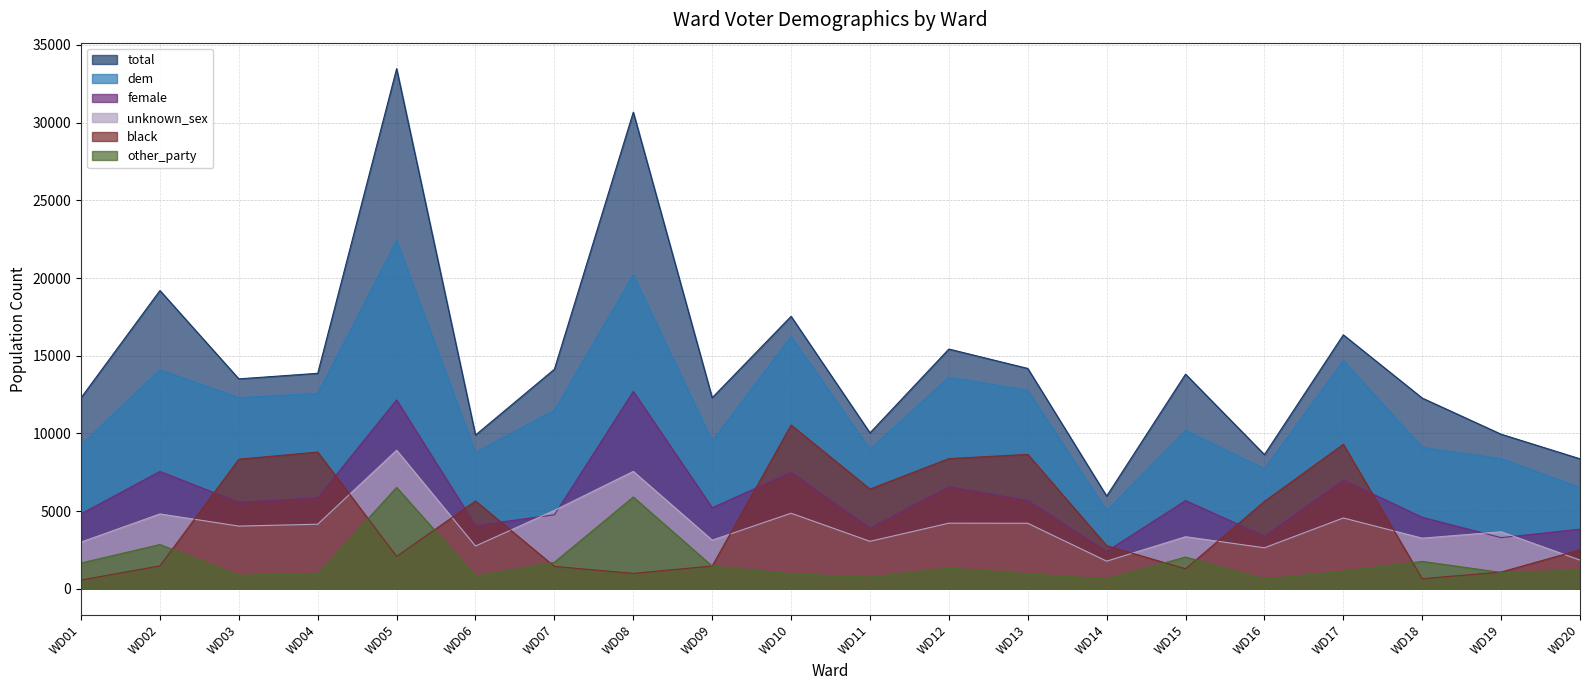

How many values in the unknown_sex series are below 4032?

10